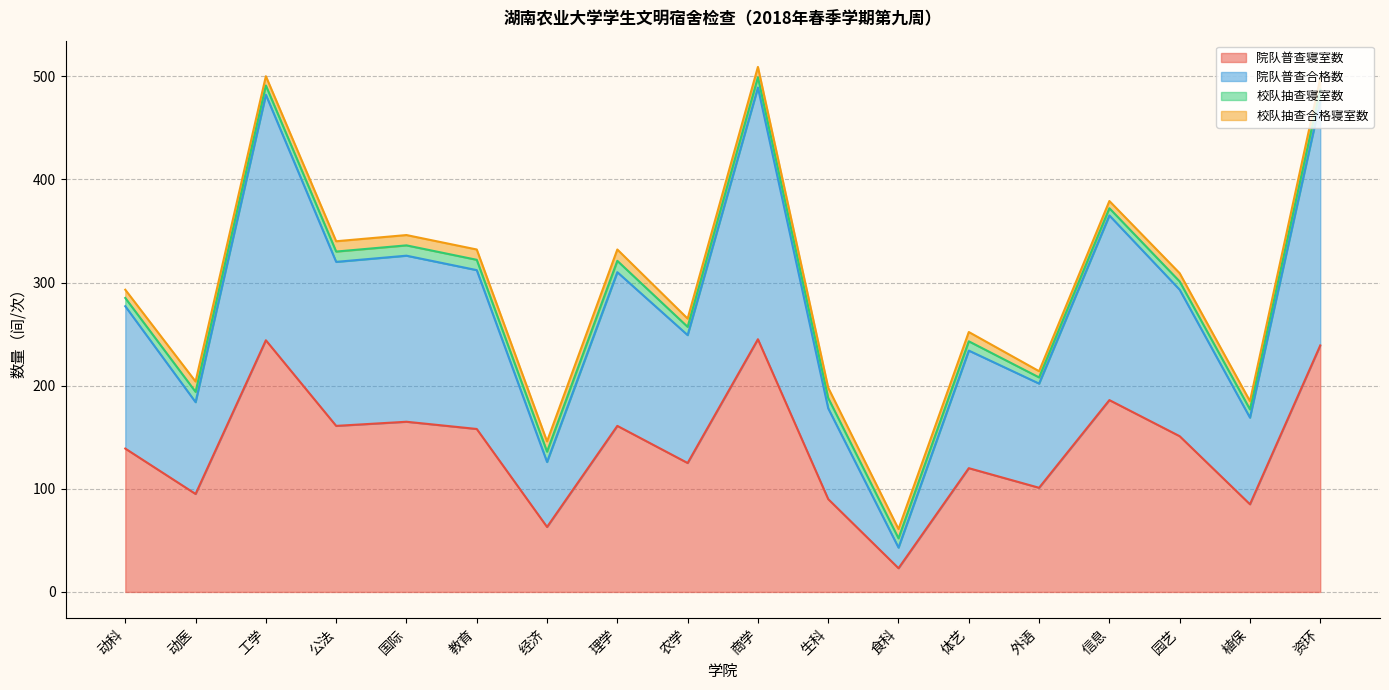

Does the chart have visible grid lines?

Yes